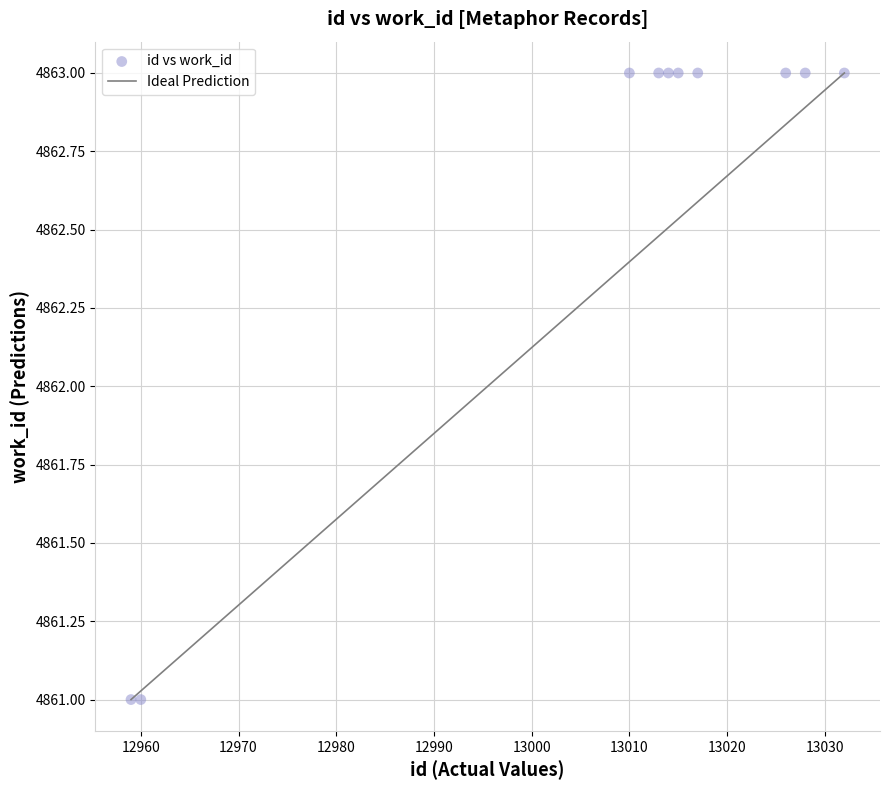

What is the range of X values (max minus min)?

73